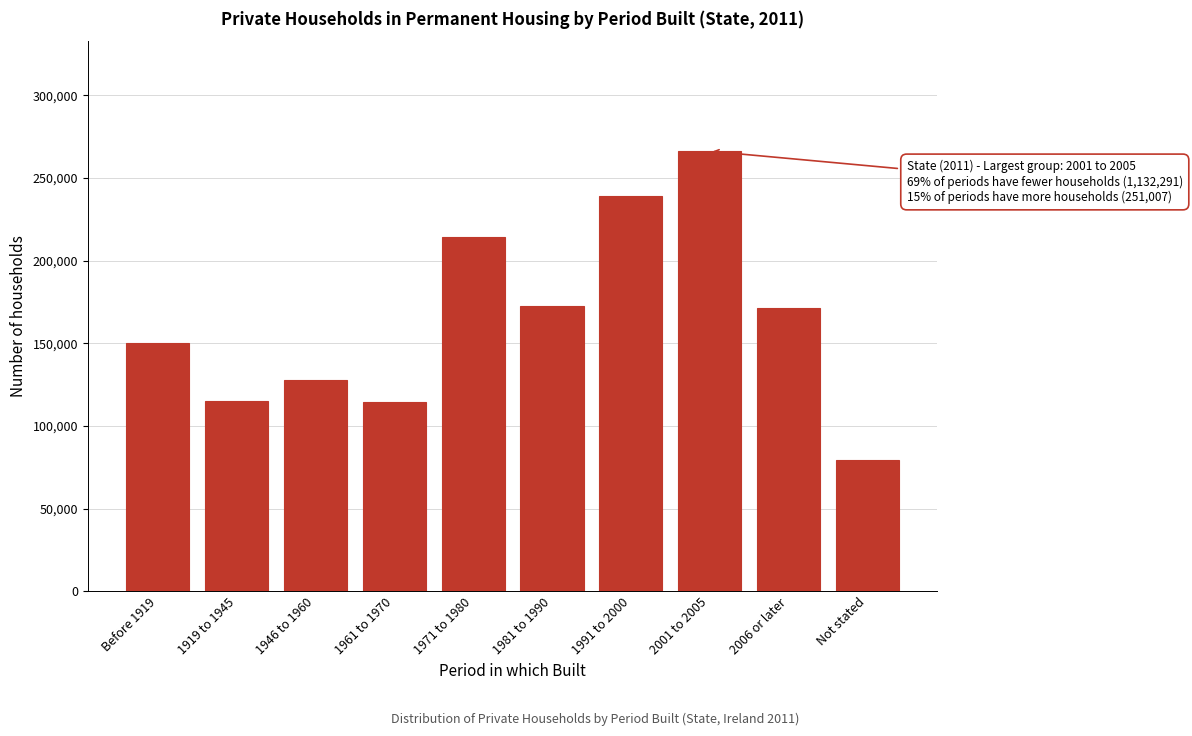

The value at Before 1919 is 266163. True or false?

False